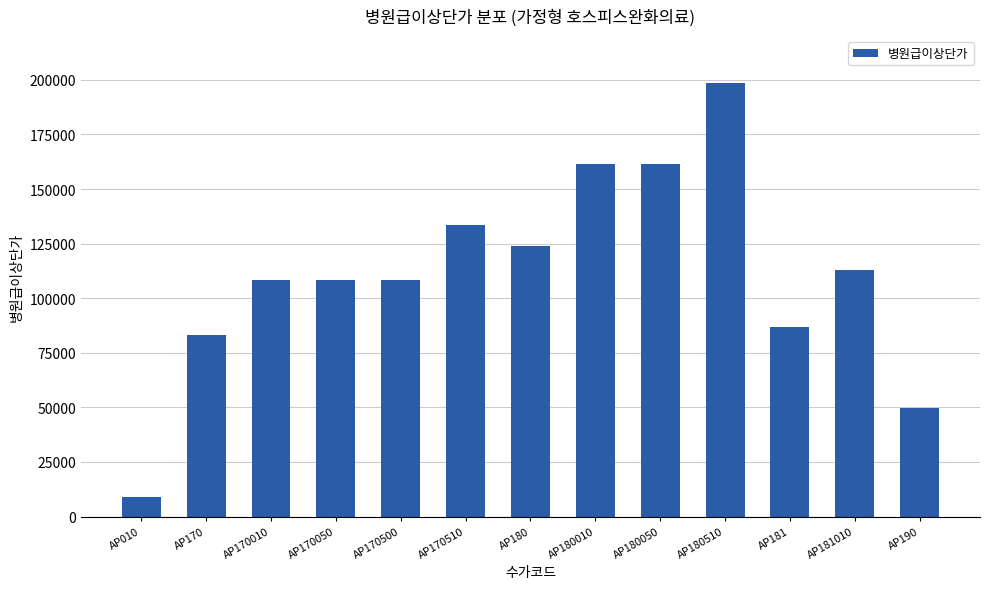

What is the maximum value shown in the chart?

198590